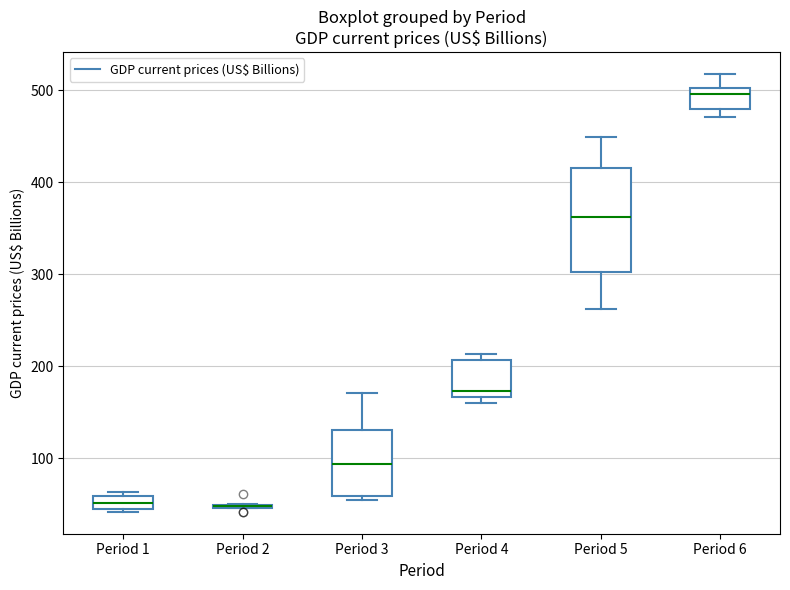

Which box is the tallest, from its lower edge to its upper edge?

Period 5